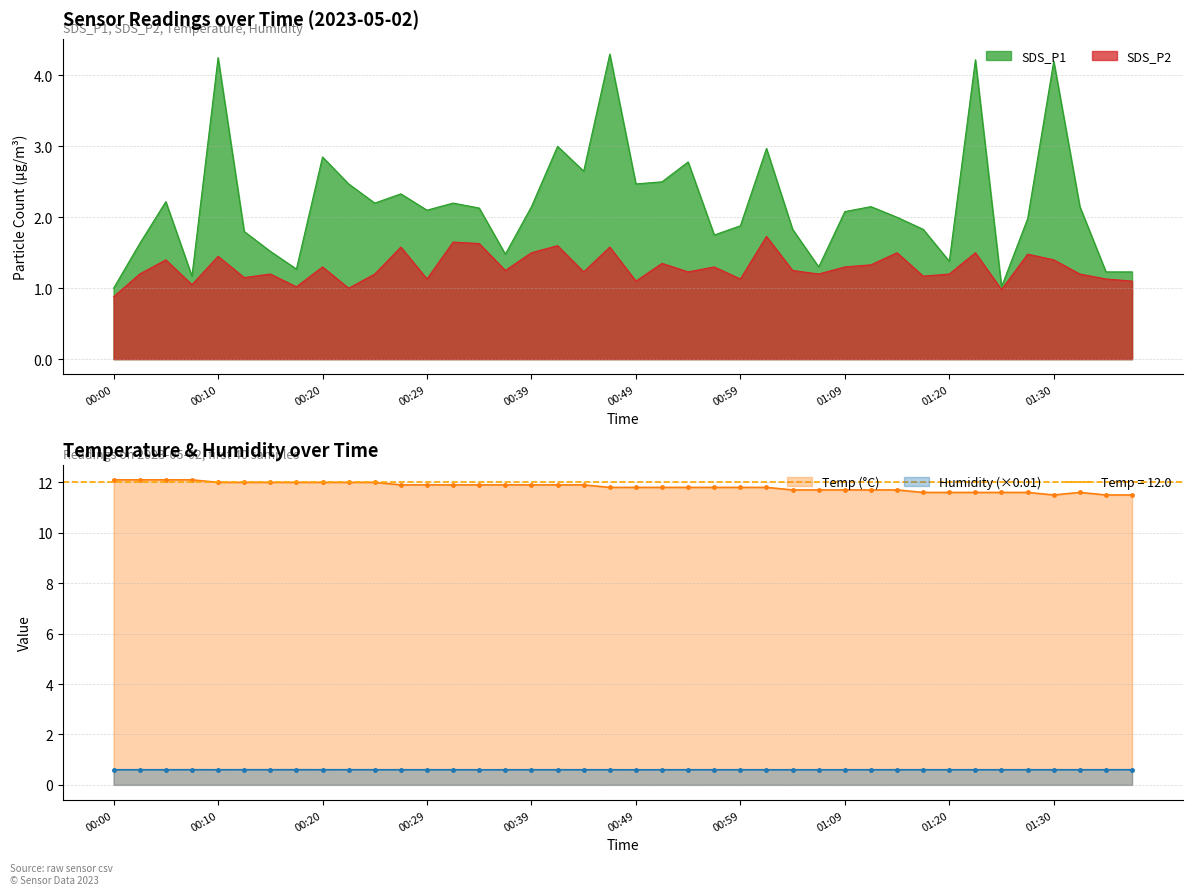

True or false: SDS_P2 and SDS_P1 intersect in this chart.

False